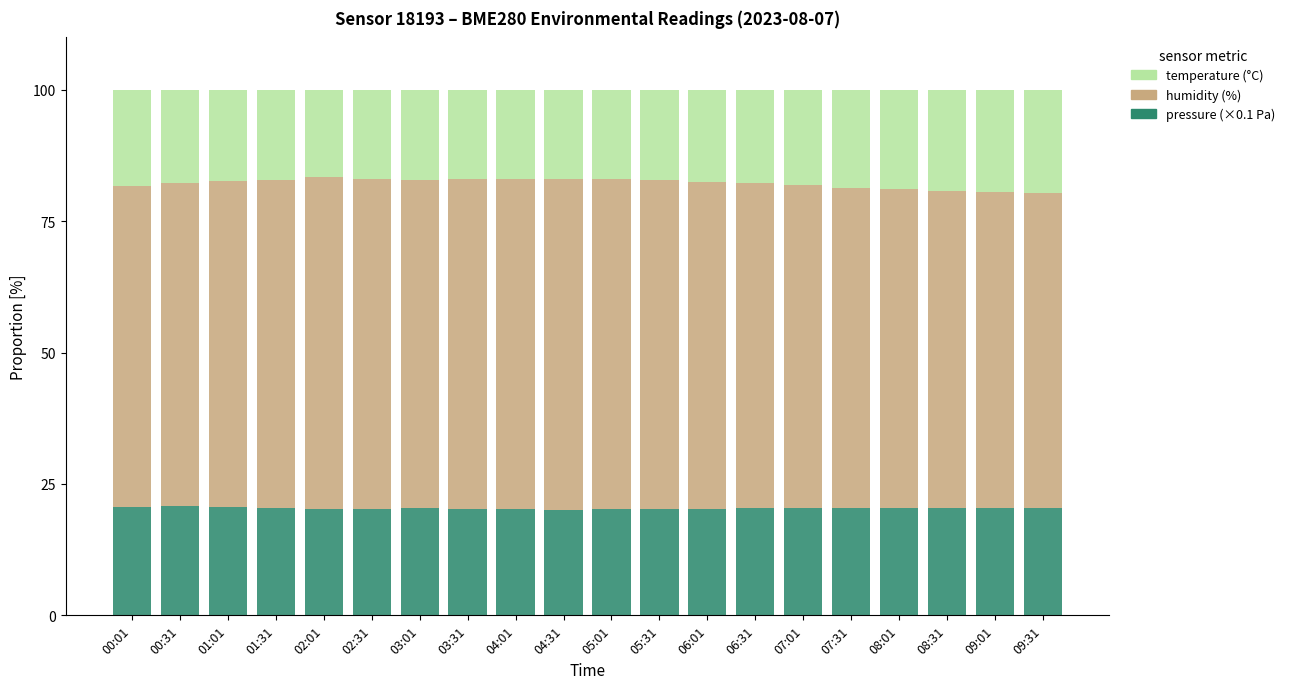

What is the total value across all series at 08:31?

100.0